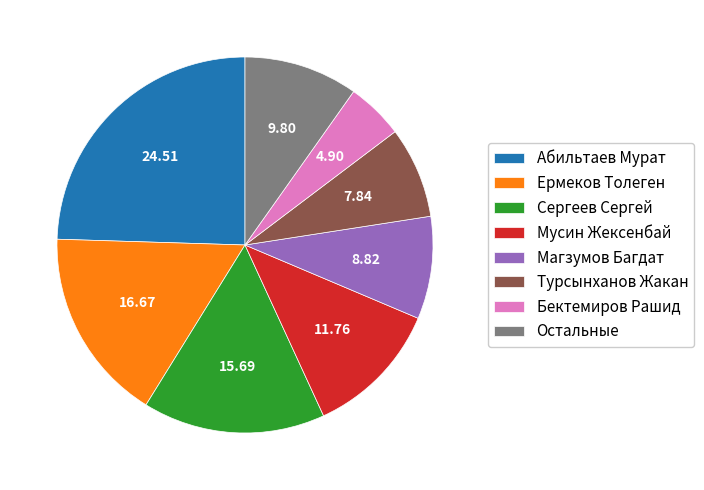

What is the smallest slice in the pie chart?

Бектемиров Рашид